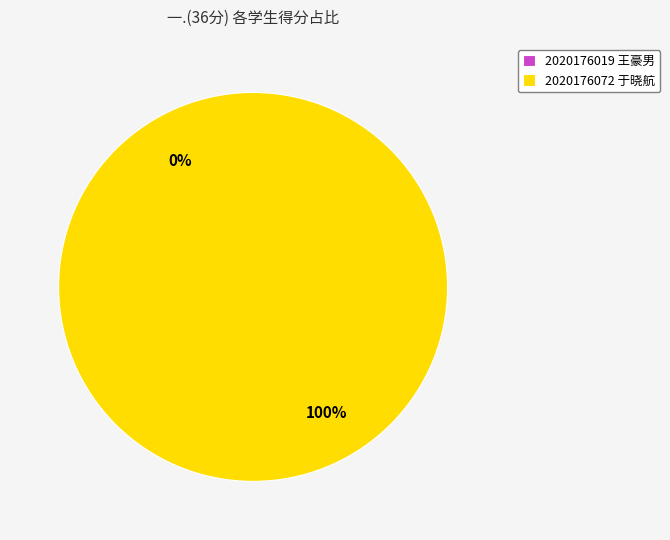

True or false: 2020176019 王豪男 accounts for 0% of the total.

True